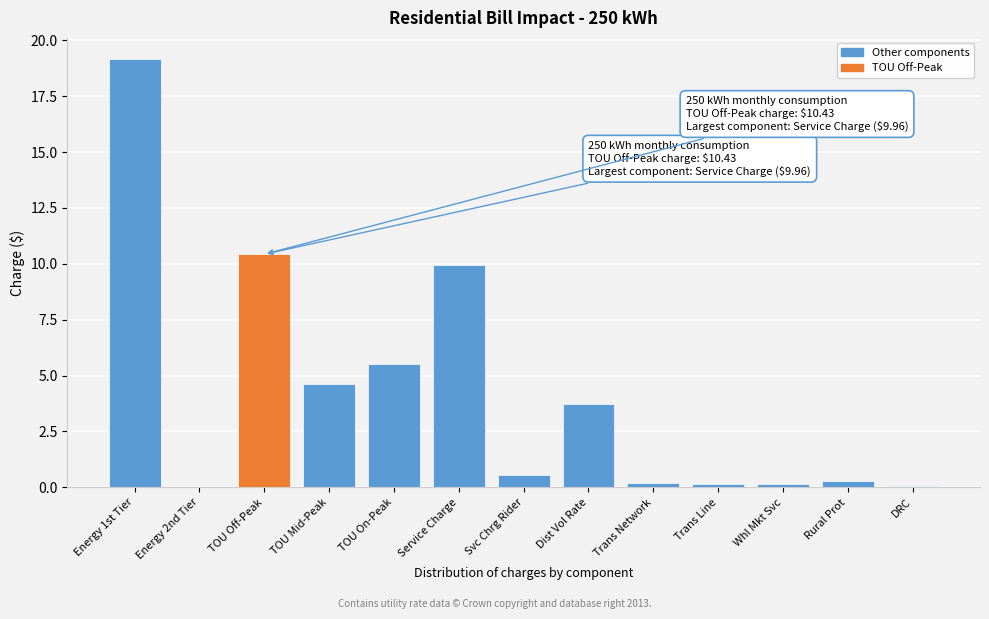

The value at Energy 1st Tier is 9.7. True or false?

False